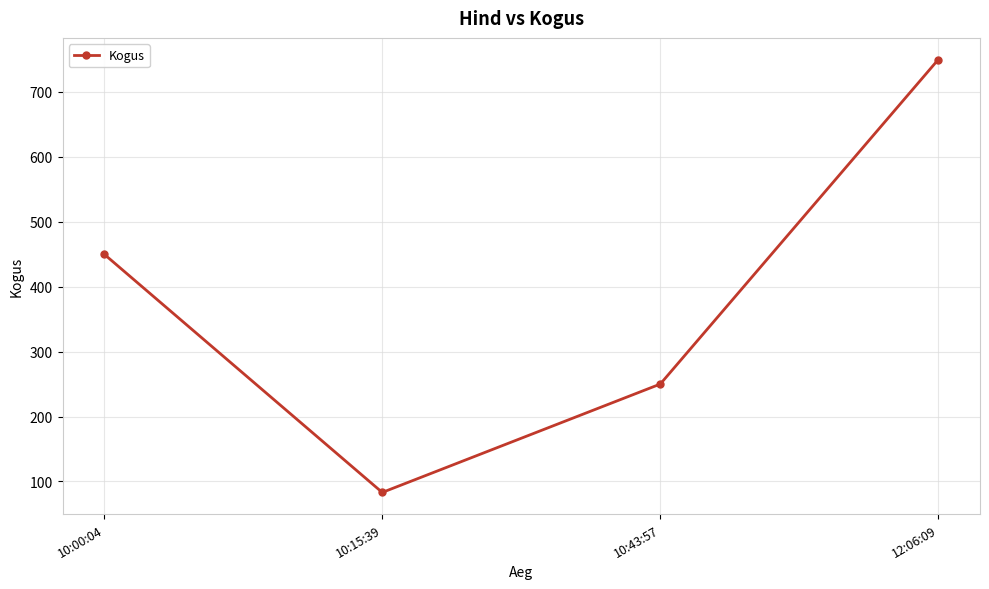

Is it true that the value at 10:00:04 is 450?

True